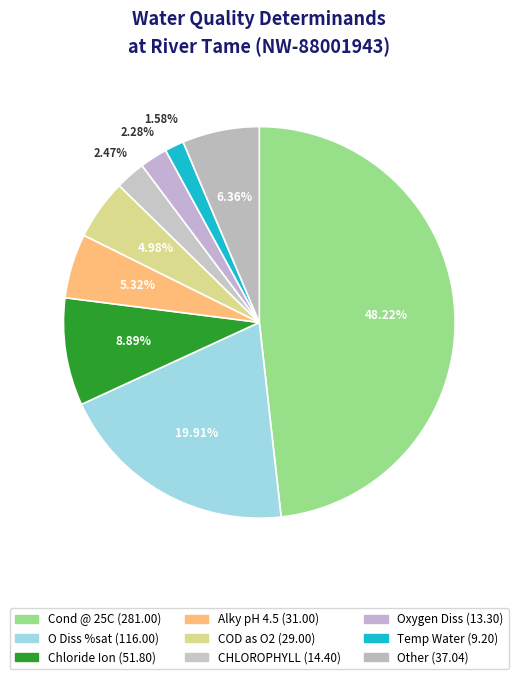

How many segments does this pie chart have?

9